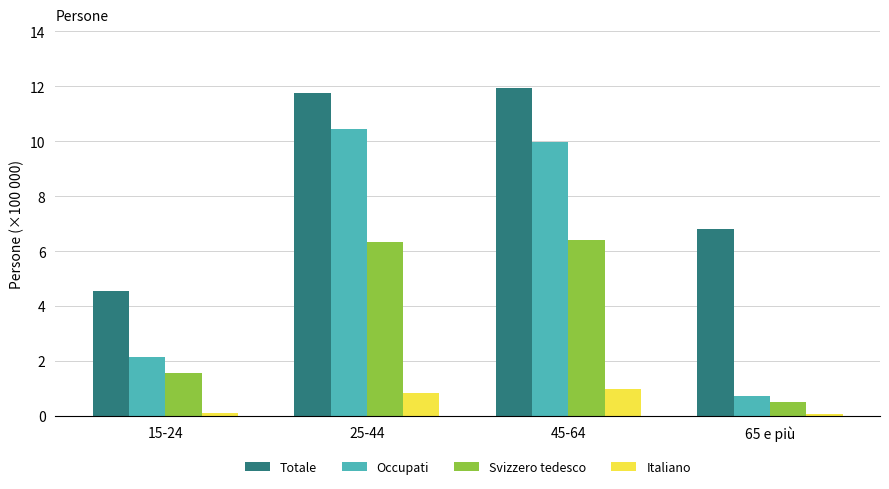

What is the sum of all Totale values?

35.0